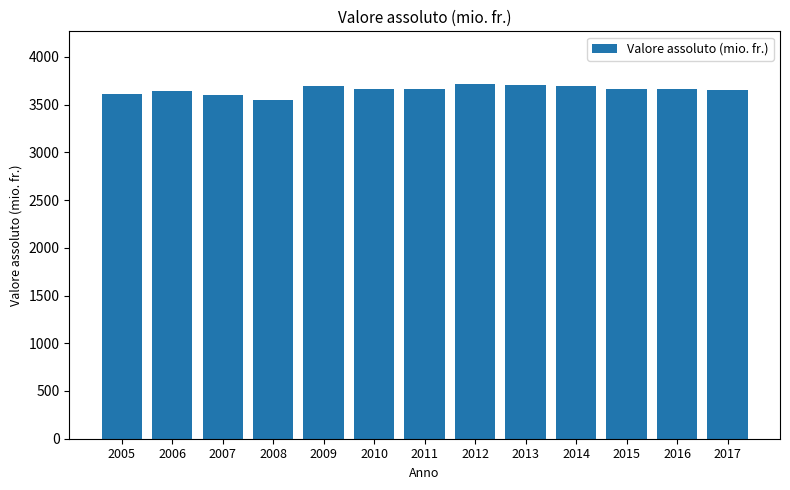

Read the value at 2014.

3693